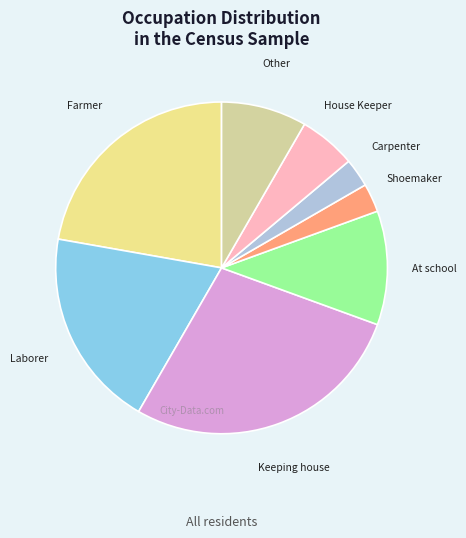

Is there any slice that represents more than half of the pie?

No